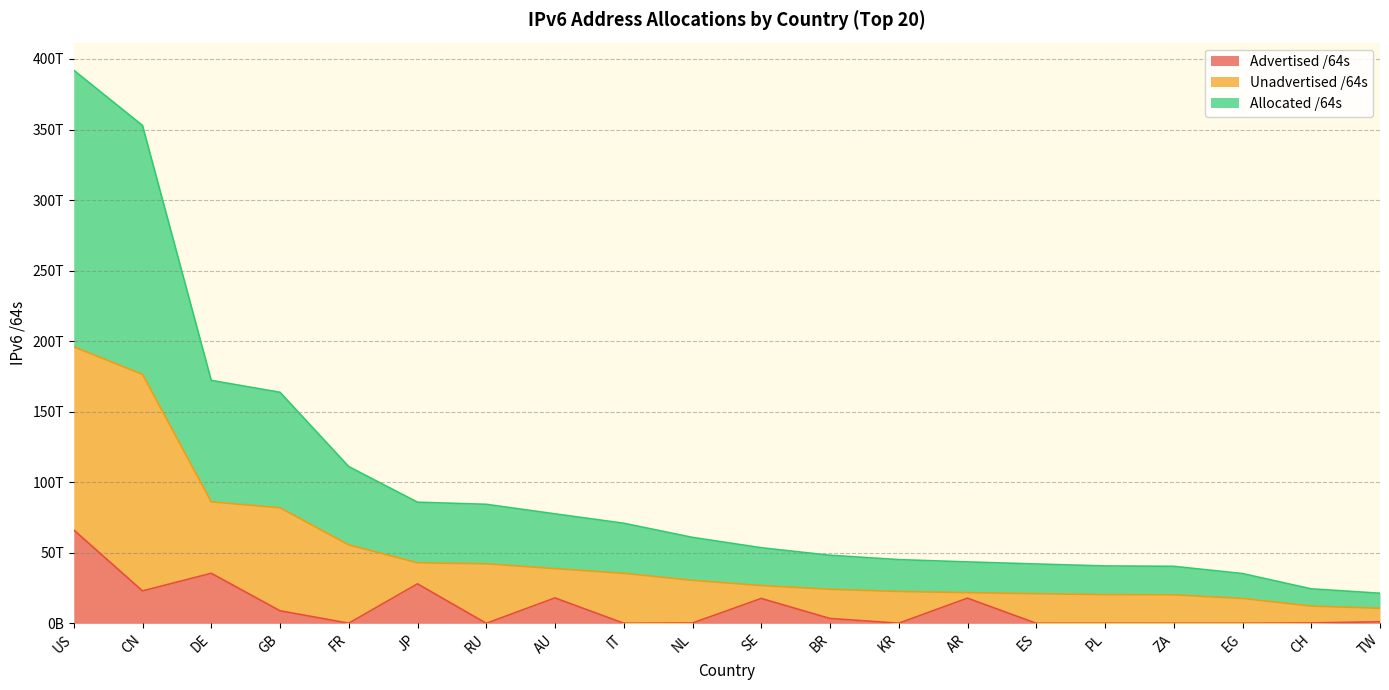

At which label is Advertised /64s closest to 33083315421570?

DE